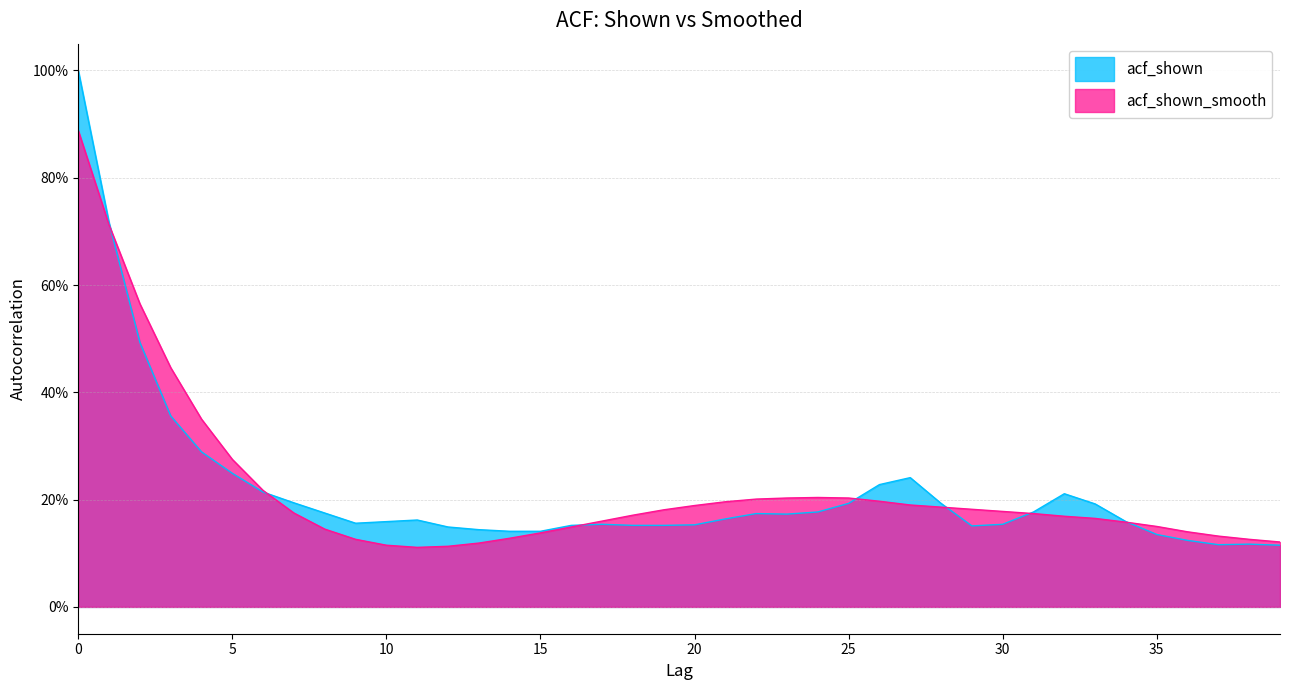

What is the value of the acf_shown_smooth point at the 37th from the left?

0.1